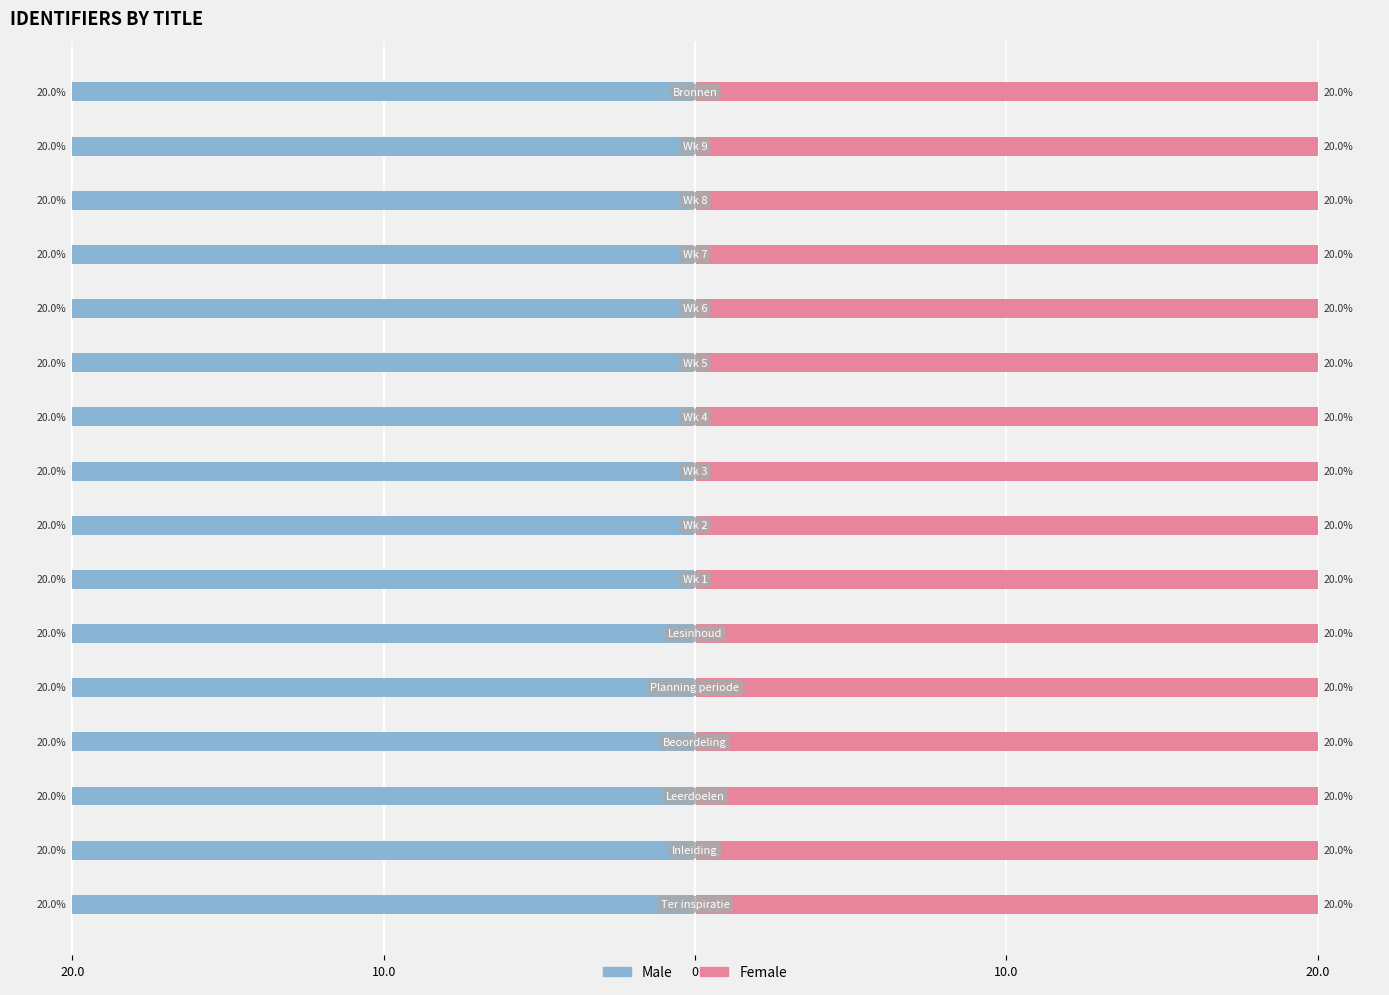

What is the lowest value of the Female series?

20.0